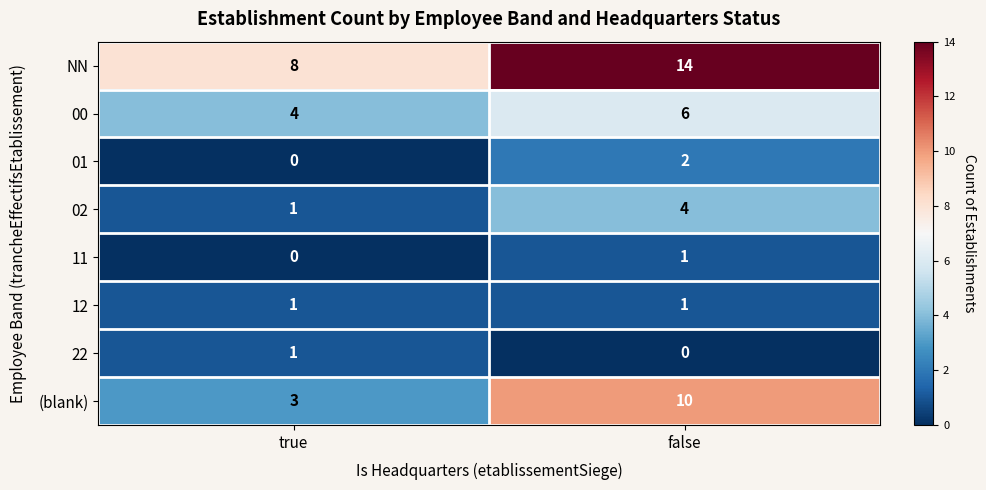

Is it true that 00 equals 4 at true?

True